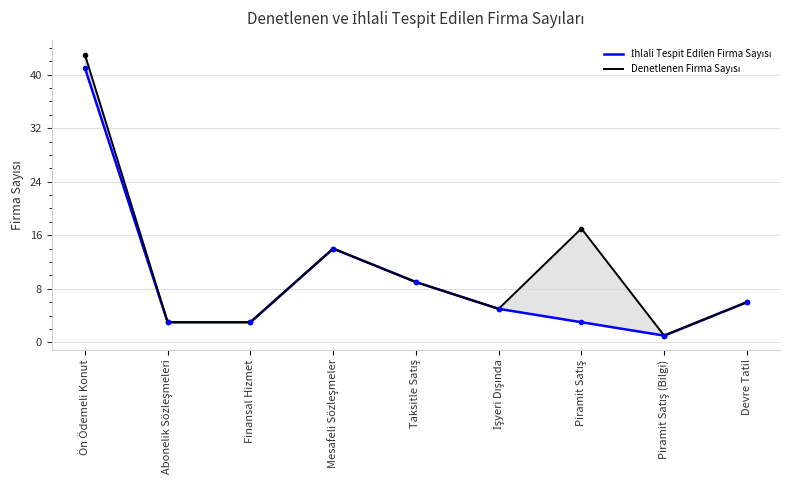

True or false: Denetlenen Firma Sayısı and İhlali Tespit Edilen Firma Sayısı intersect in this chart.

False